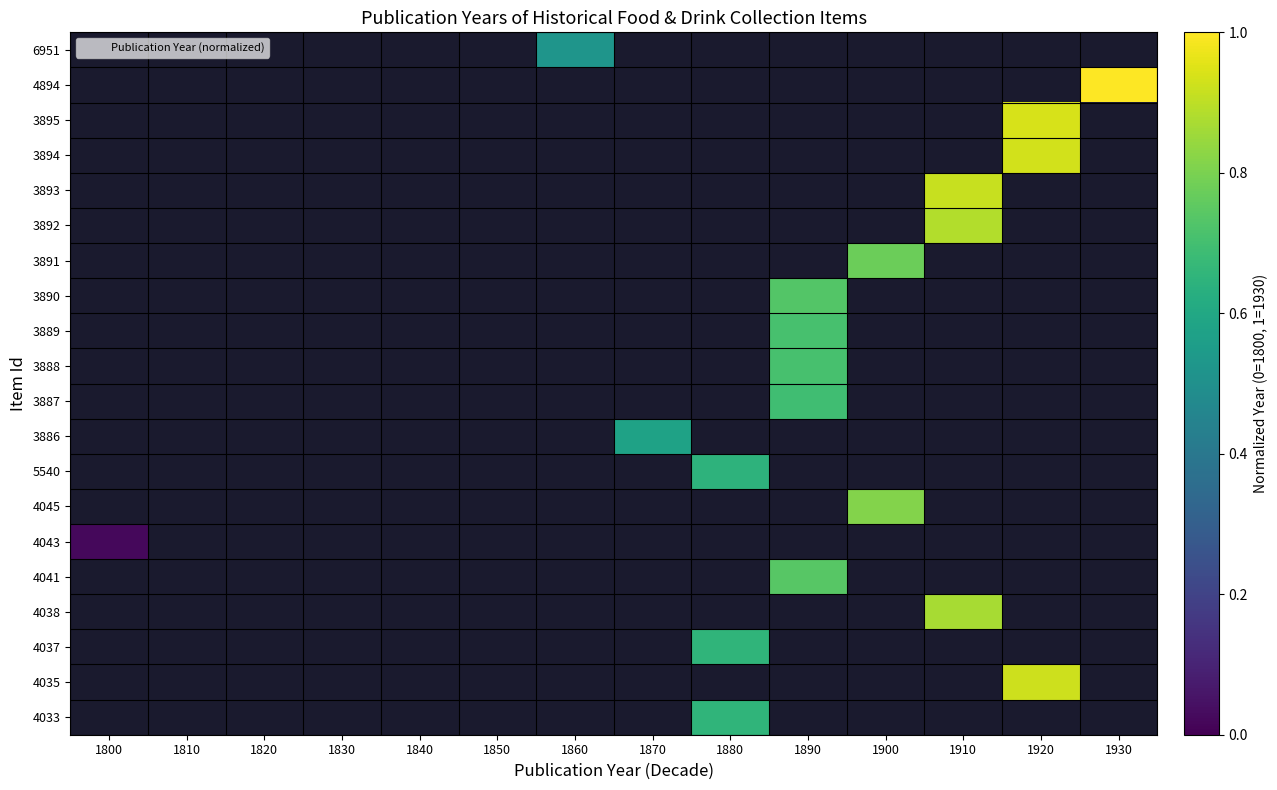

Which category has the lowest value across all series?

1800